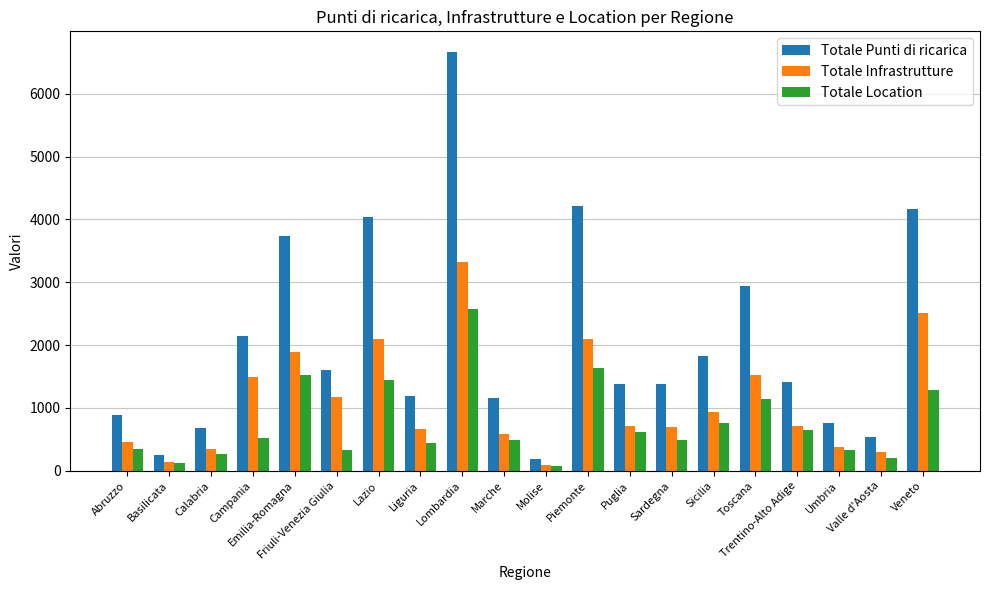

What is the value of the Totale Infrastrutture bar at the 13th from the left?

719